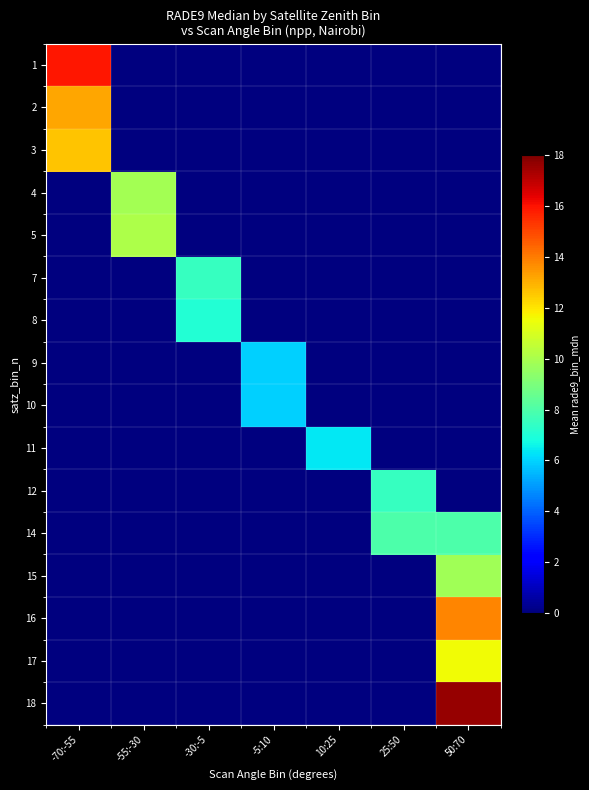

List the series in order of their peak value, lowest first.

9, 10, 11, 8, 12, 7, 14, 15, 4, 5, 17, 3, 2, 16, 1, 18